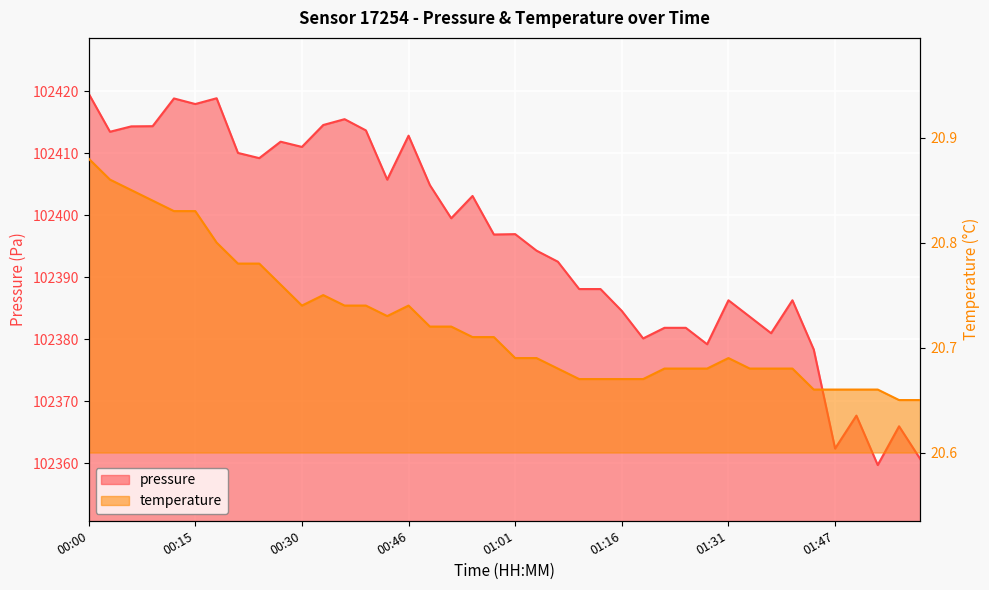

Reading left to right, transcribe all the data shown in this chart.

pressure: 102419.6	102413.4	102414.3	102414.3	102418.8	102417.9	102418.8	102410.0	102409.2	102411.8	102411.0	102414.5	102415.5	102413.7	102405.7	102412.8	102404.8	102399.5	102403.1	102396.9	102396.9	102394.3	102392.5	102388.1	102388.1	102384.6	102380.1	102381.8	102381.8	102379.2	102386.3	102383.6	102381.0	102386.3	102378.3	102362.4	102367.7	102359.7	102366.0	102360.7
temperature: 20.9	20.9	20.9	20.8	20.8	20.8	20.8	20.8	20.8	20.8	20.7	20.8	20.7	20.7	20.7	20.7	20.7	20.7	20.7	20.7	20.7	20.7	20.7	20.7	20.7	20.7	20.7	20.7	20.7	20.7	20.7	20.7	20.7	20.7	20.7	20.7	20.7	20.7	20.6	20.6